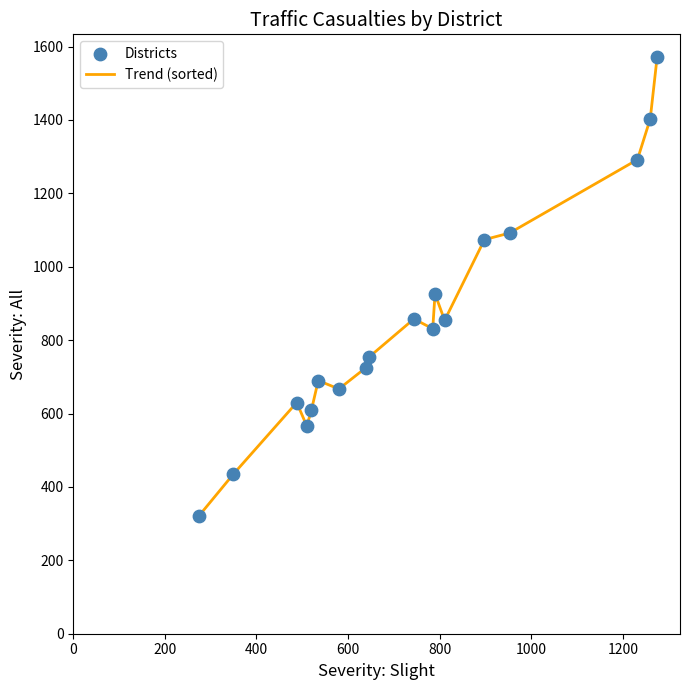

What is the maximum value shown in the chart?

1571